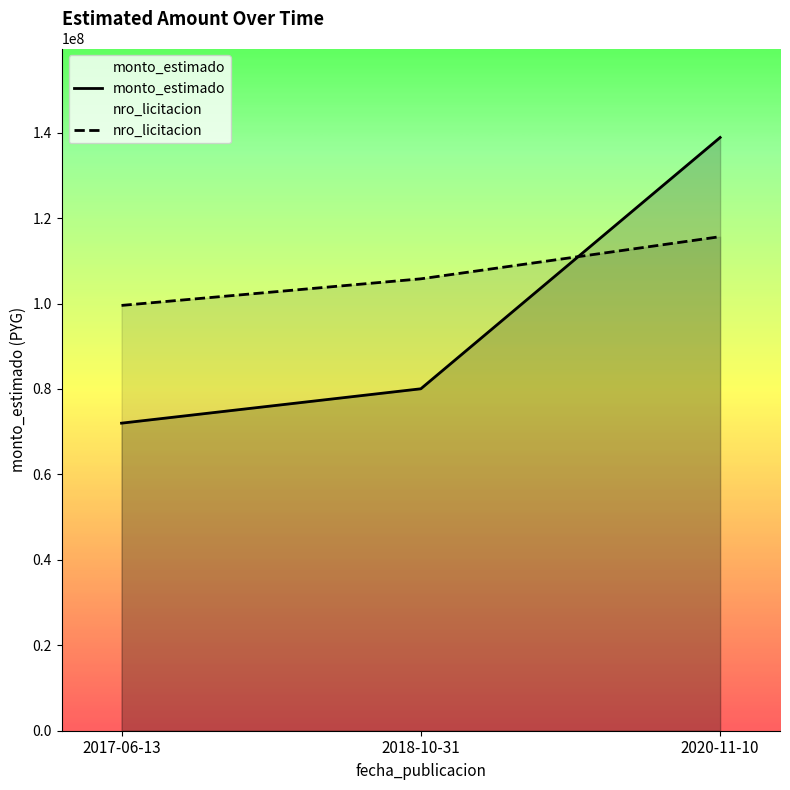

How many lines are shown in the chart?

2